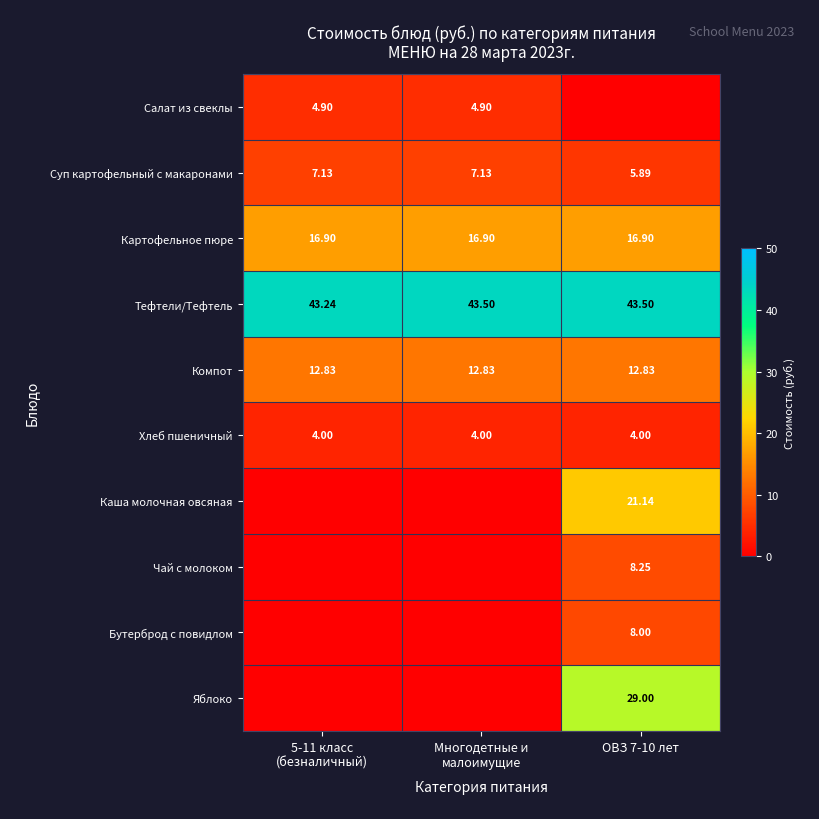

True or false: Бутерброд с повидлом has a value of 0.0 at 5-11 класс (безналичный).

True